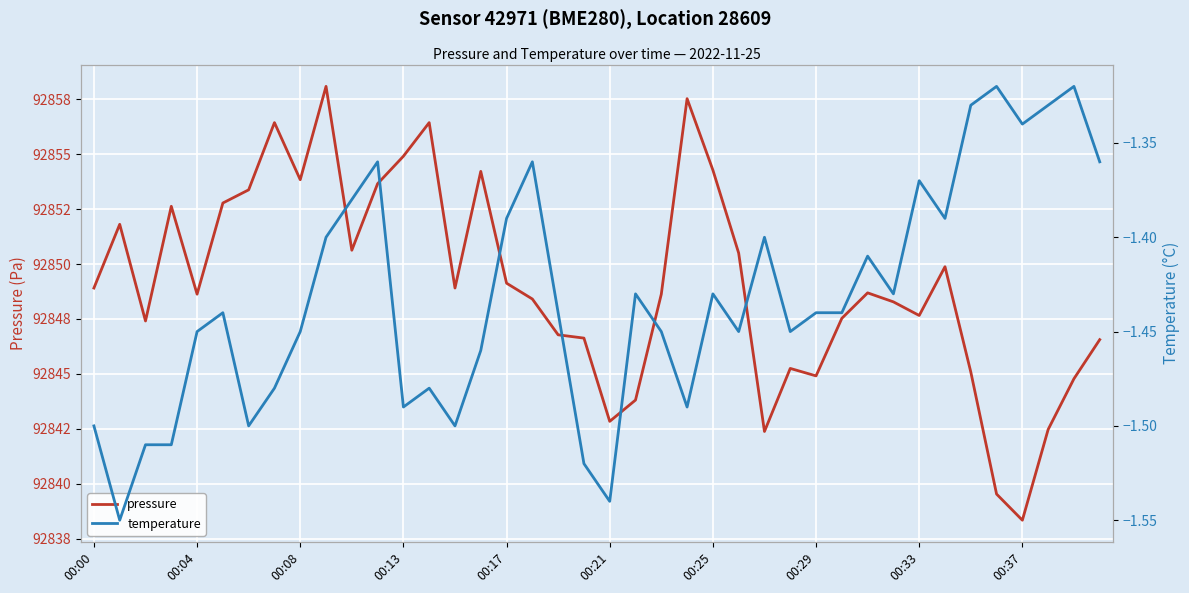

Reading right to left, list all the values displayed in this chart.

pressure: 92846.6	92844.8	92842.5	92838.3	92839.5	92845.1	92849.9	92847.7	92848.3	92848.7	92847.5	92844.9	92845.2	92842.4	92850.5	92854.3	92857.5	92848.6	92843.8	92842.8	92846.6	92846.8	92848.4	92849.1	92854.2	92848.9	92856.4	92854.9	92853.7	92850.6	92858.1	92853.8	92856.4	92853.4	92852.8	92848.6	92852.6	92847.4	92851.8	92848.9
temperature: -1.4	-1.3	-1.3	-1.3	-1.3	-1.3	-1.4	-1.4	-1.4	-1.4	-1.4	-1.4	-1.4	-1.4	-1.4	-1.4	-1.5	-1.4	-1.4	-1.5	-1.5	-1.4	-1.4	-1.4	-1.5	-1.5	-1.5	-1.5	-1.4	-1.4	-1.4	-1.4	-1.5	-1.5	-1.4	-1.4	-1.5	-1.5	-1.6	-1.5